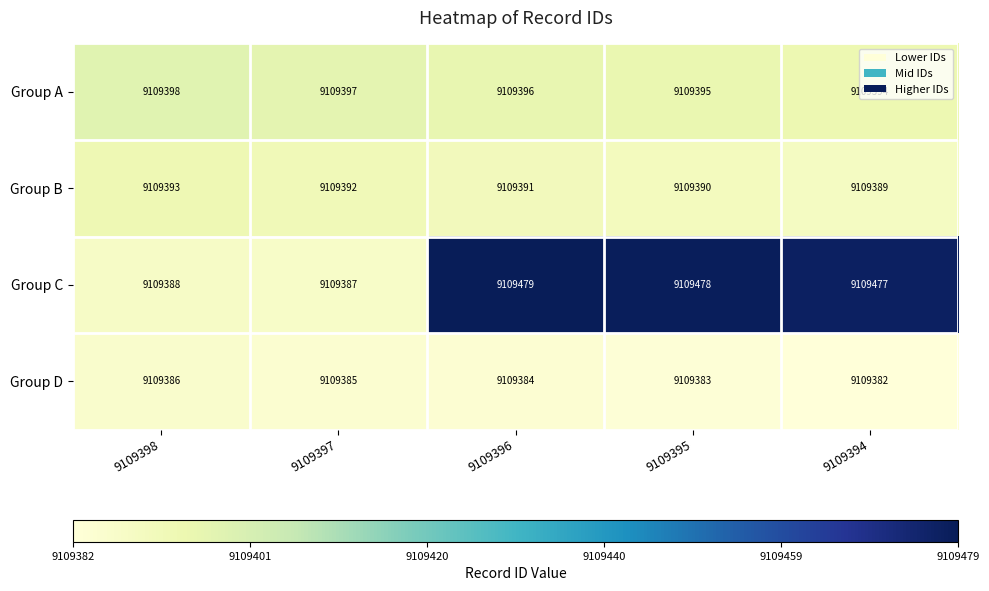

Between 9109397 and 9109396, which series saw the biggest shift?

Group C